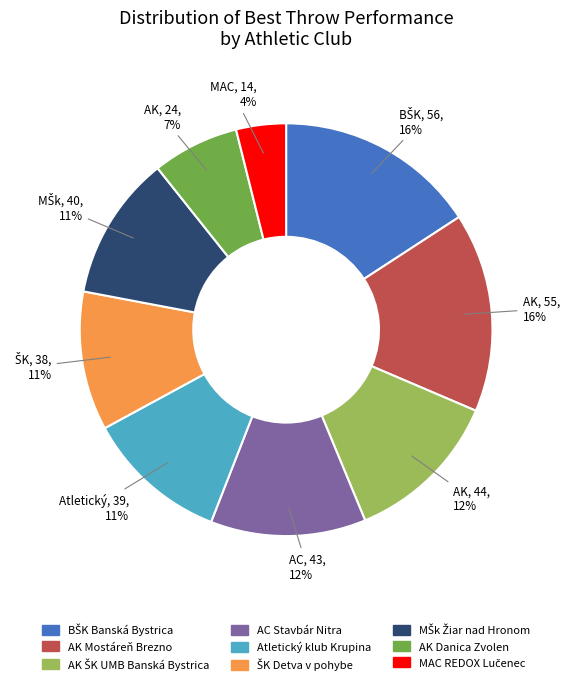

Does any single category account for the majority?

No